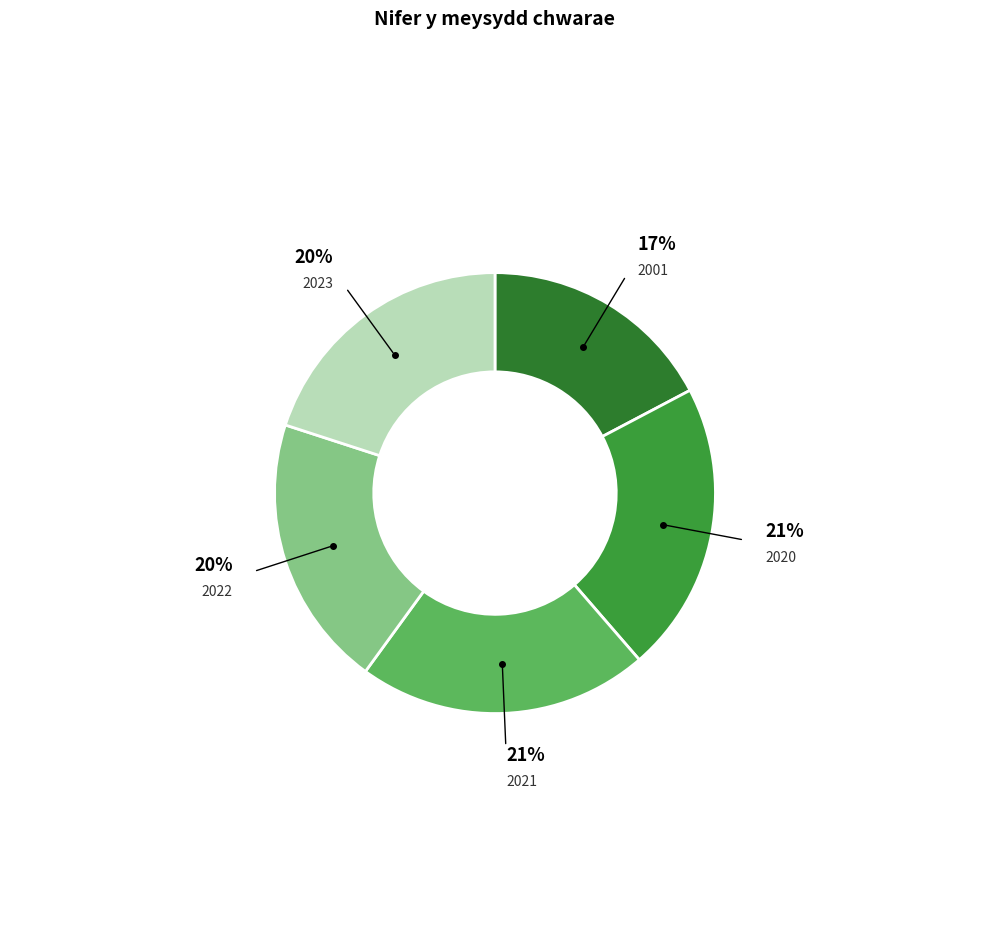

Which category has the smallest portion of the pie?

2001